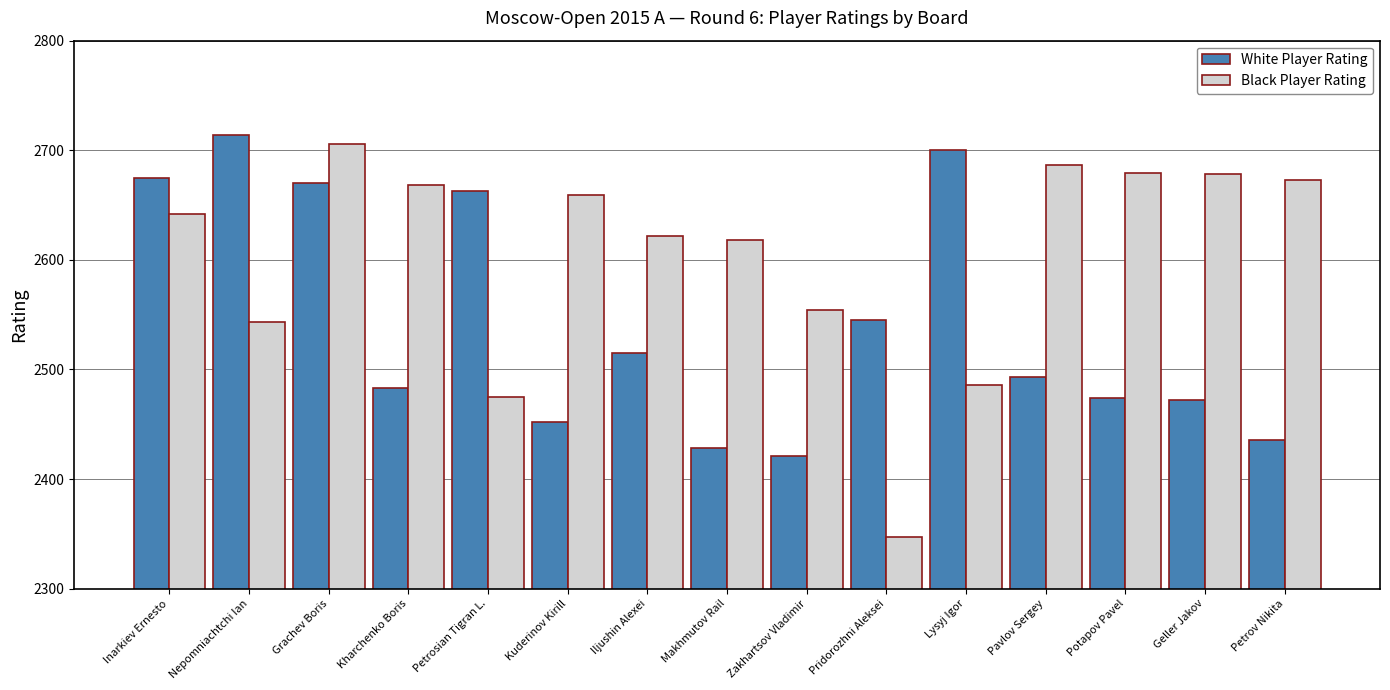

At Makhmutov Rail, list the series in order from smallest to largest.

White Player Rating, Black Player Rating